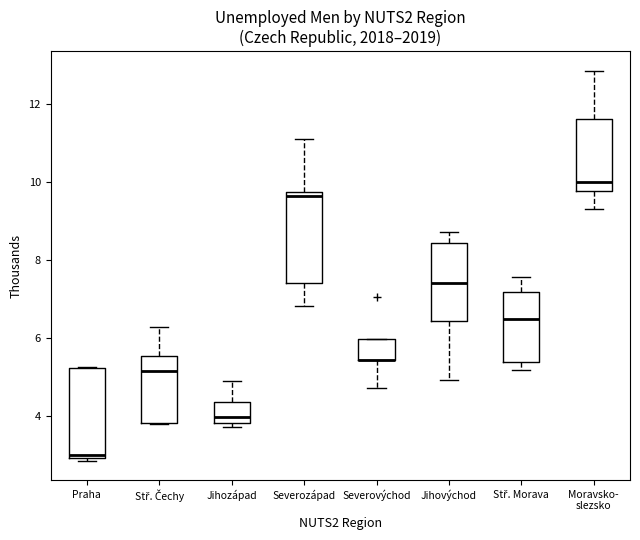

Reading left to right, read every box against the y-axis: the position of its median line, the range the box covers, and the ends of its whiskers. The values are not printed on the chart, so give them approximately, as read against the axis.

Praha: median 3.0 (just above the box's lower edge), box 3.0 to 5.2, whiskers 2.8 to 5.2
Stř. Čechy: median 5.2, box 3.8 to 5.6, whiskers 3.8 to 6.2
Jihozápad: median 4.0, box 3.8 to 4.4, whiskers 3.8 (just below the box's lower edge) to 4.8
Severozápad: median 9.6, box 7.4 to 9.8, whiskers 6.8 to 11.2
Severovýchod: median 5.4 (drawn on the box's lower edge), box 5.4 to 6.0, whiskers 4.8 to 6.0
Jihovýchod: median 7.4, box 6.4 to 8.4, whiskers 5.0 to 8.8
Stř. Morava: median 6.4, box 5.4 to 7.2, whiskers 5.2 to 7.6
Moravsko- slezsko: median 10.0, box 9.8 to 11.6, whiskers 9.4 to 12.8